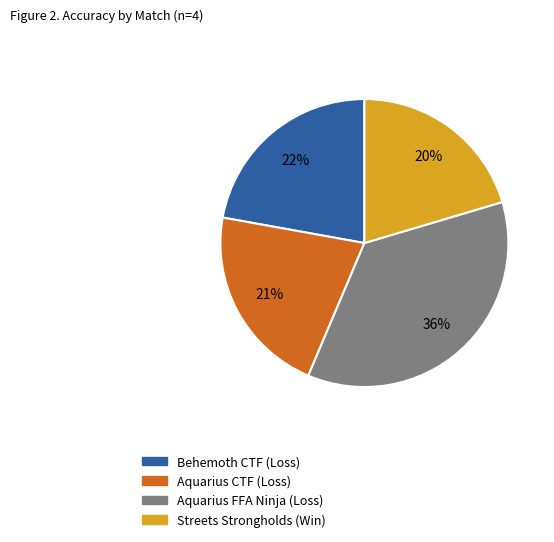

What is the ratio of the value at Behemoth CTF (Loss) to the value at Streets Strongholds (Win)?

1.1